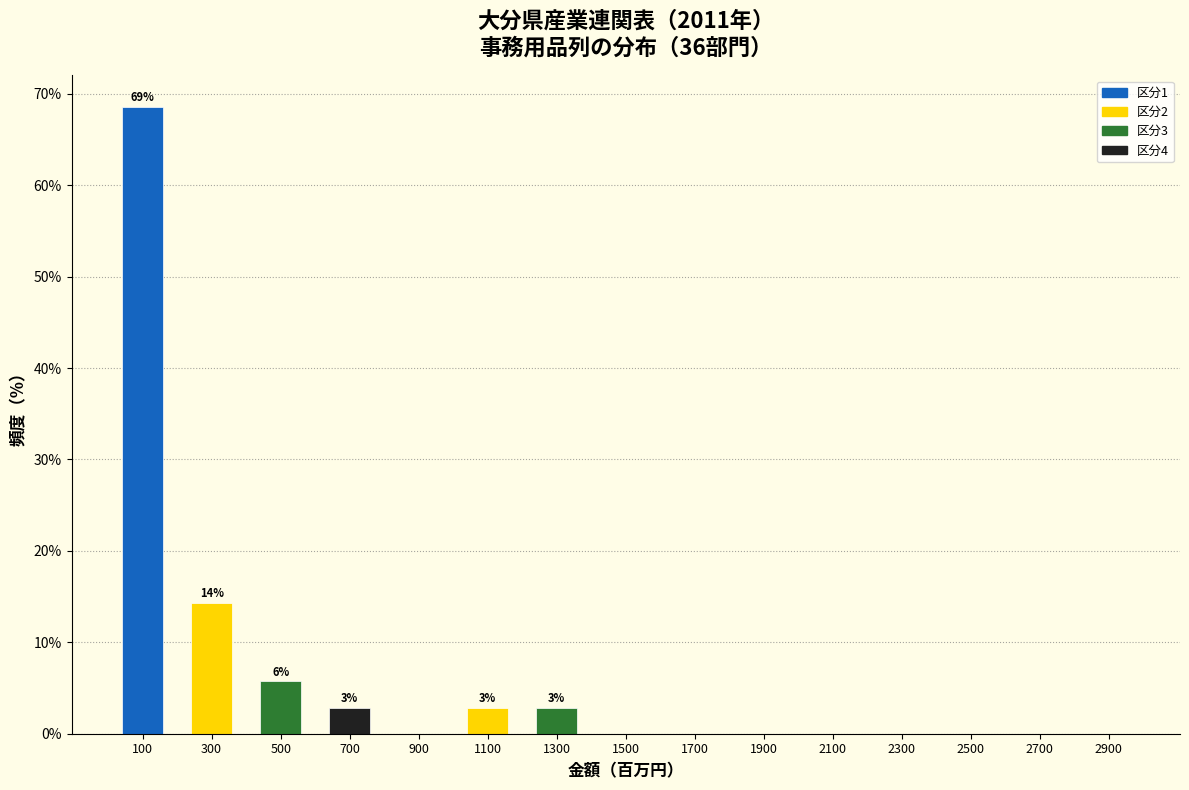

Over which range of the x-axis is the bar tallest?

0 to 200